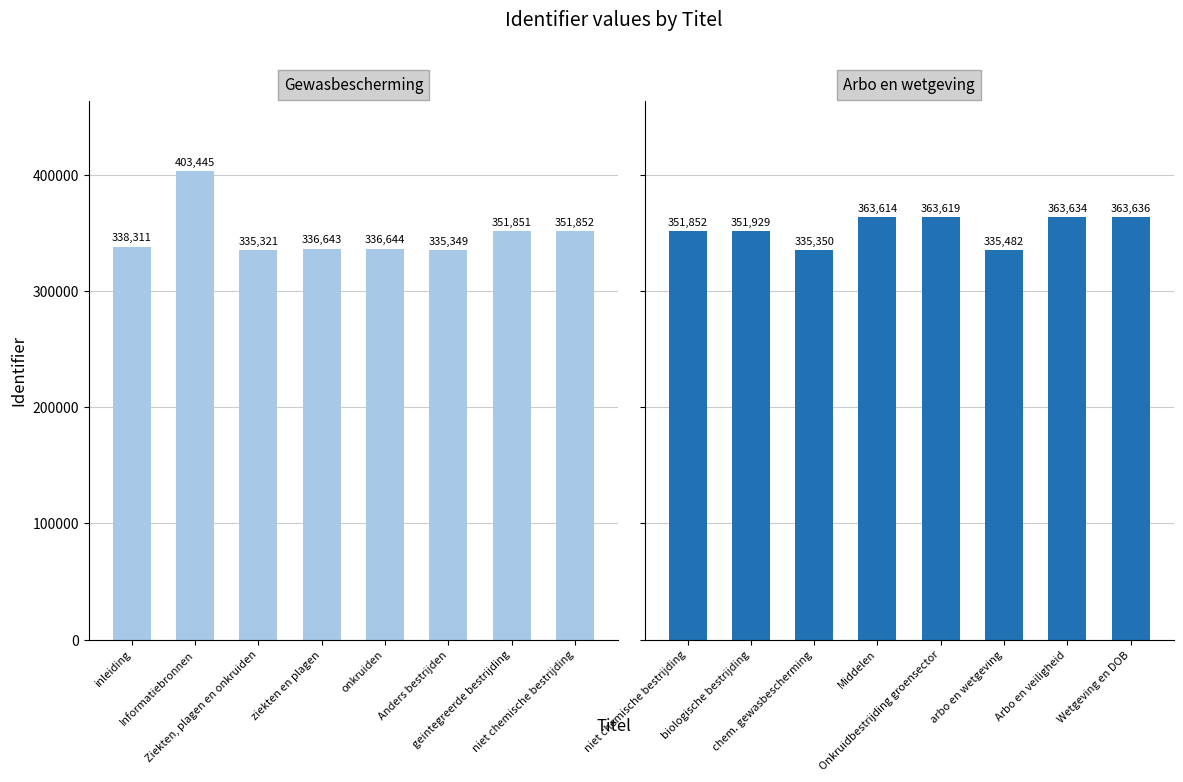

What is the maximum value shown in the chart?

403445